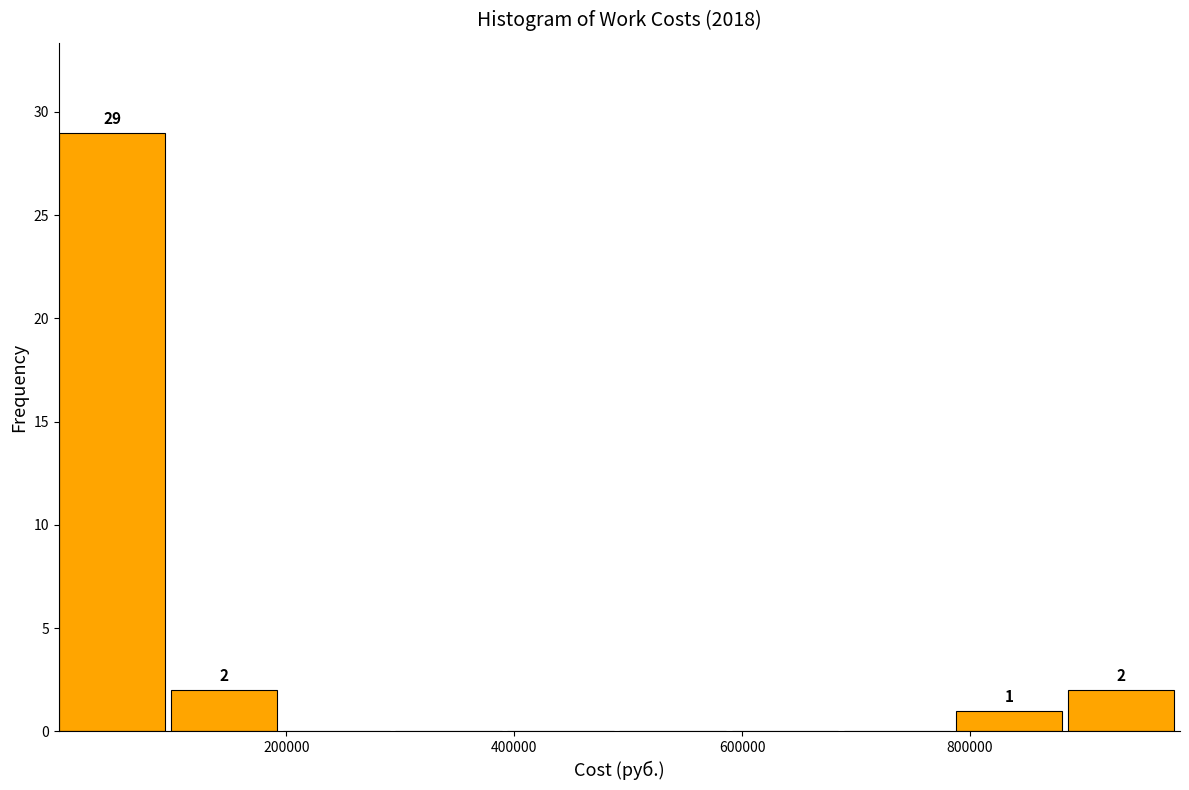

Which range on the x-axis has the tallest bar?

0 to 100000